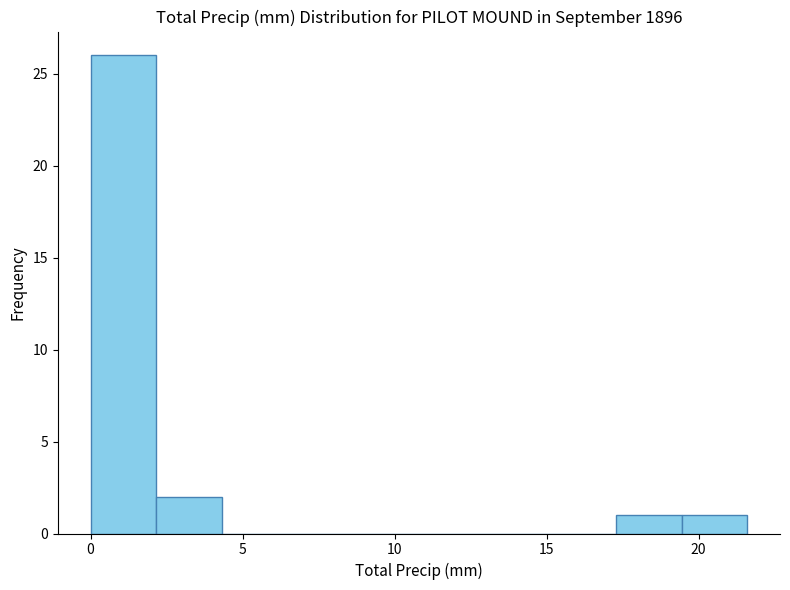

Over which range of the x-axis is the bar tallest?

0.0 to 2.0